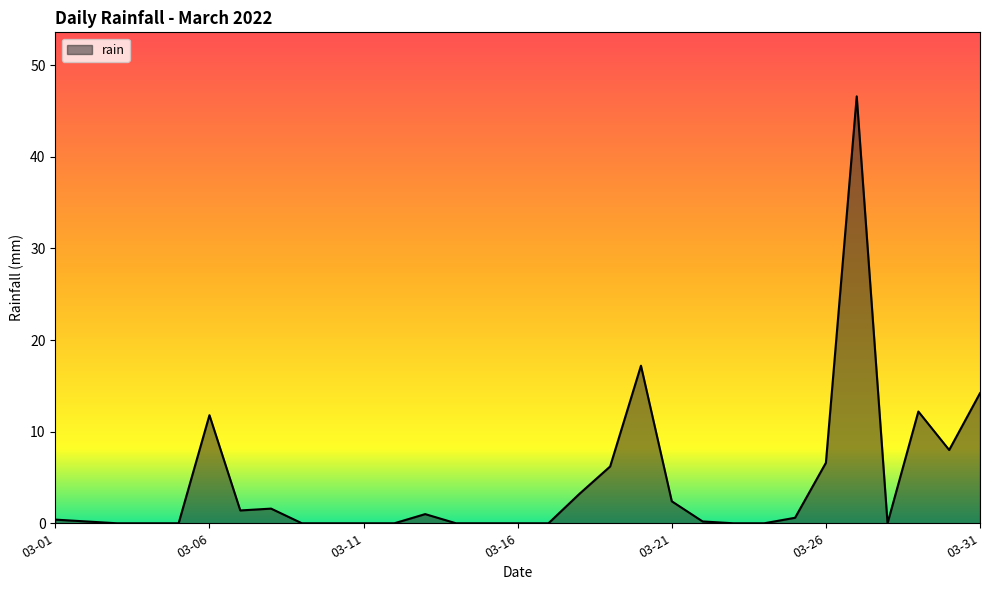

What is the maximum value shown in the chart?

46.6